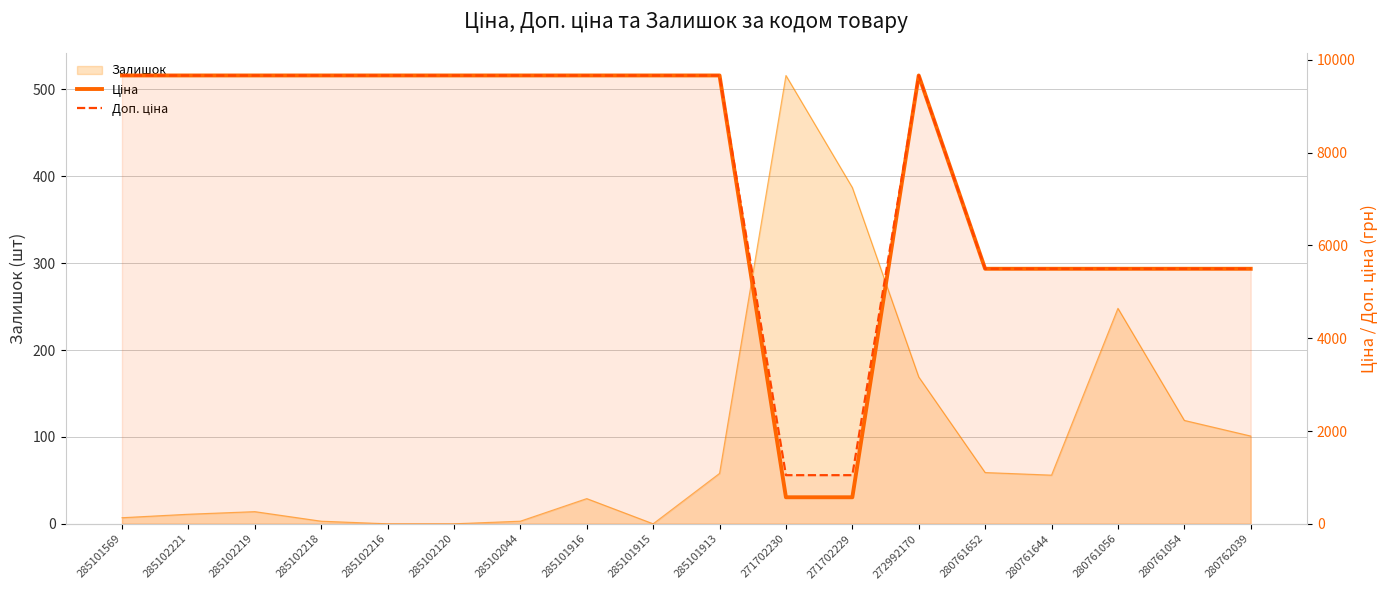

How many interior local peaks does the Доп. ціна series have?

1